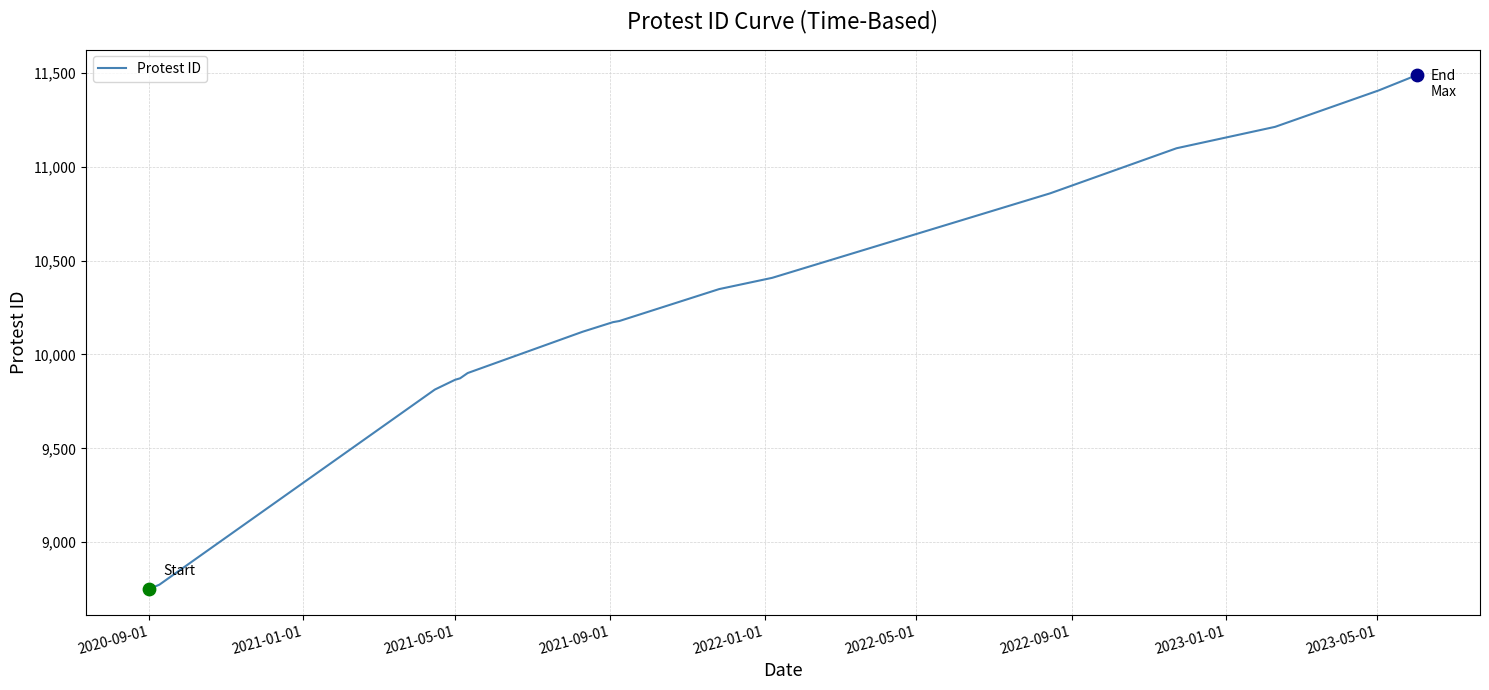

What is the smallest value displayed?

8751